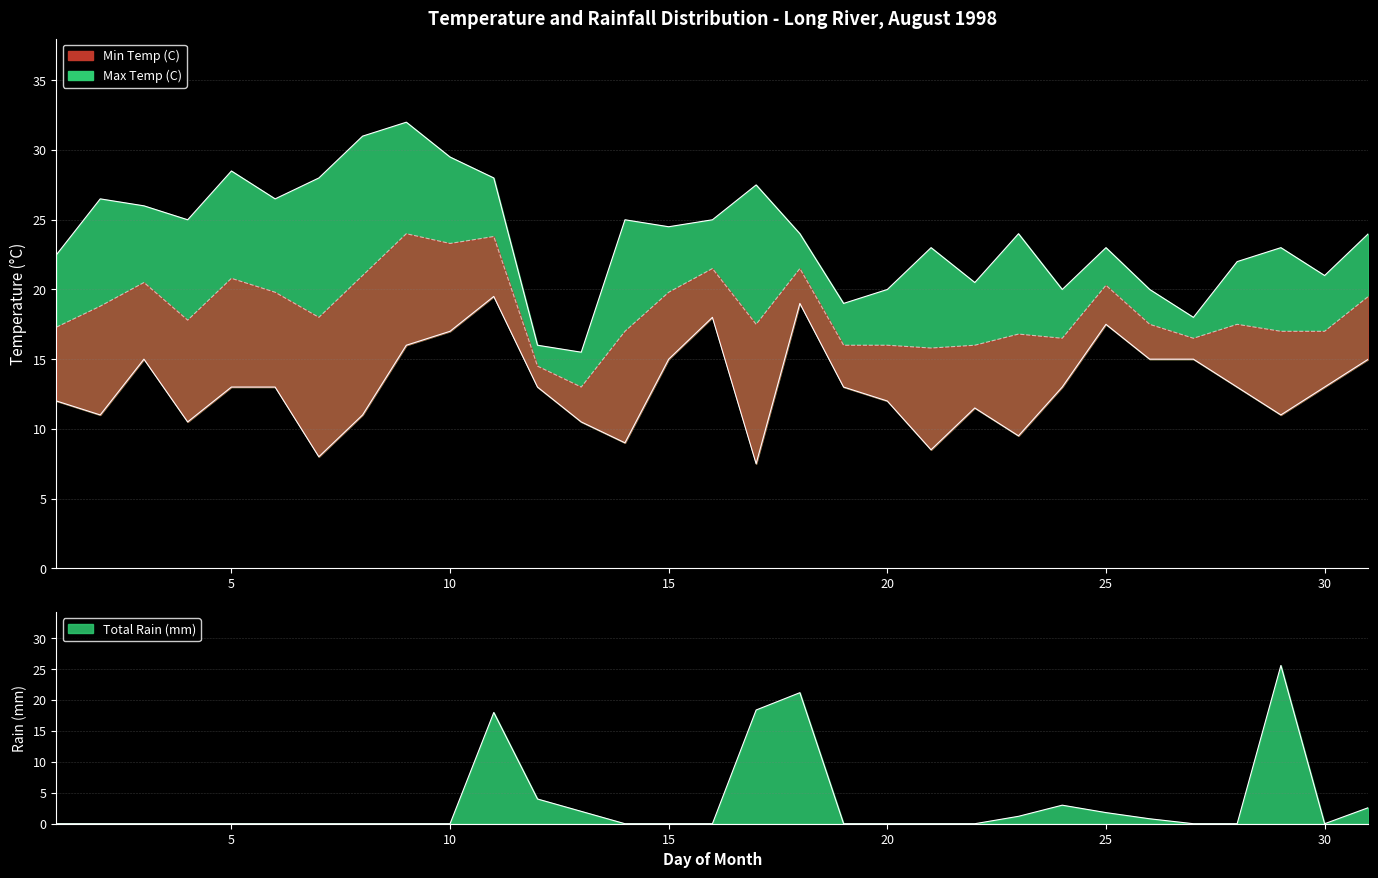

Where is the first local minimum for Max Temp (C)?

04